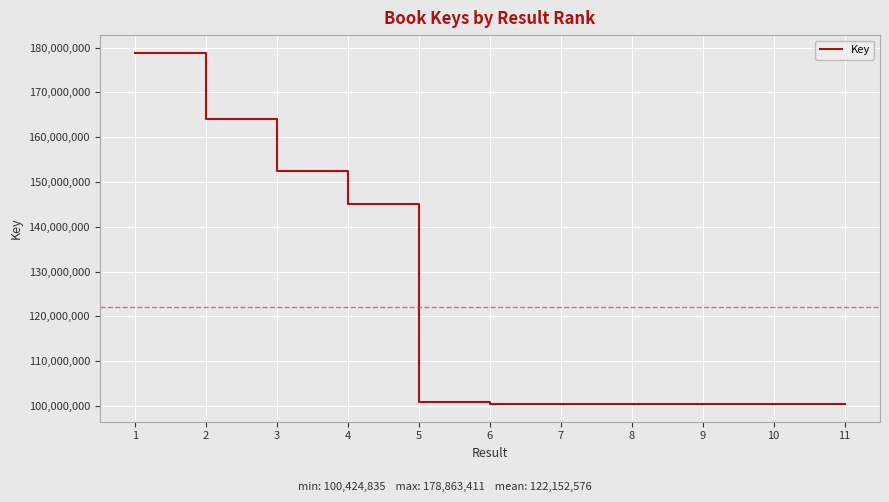

How many distinct data groups are displayed?

1